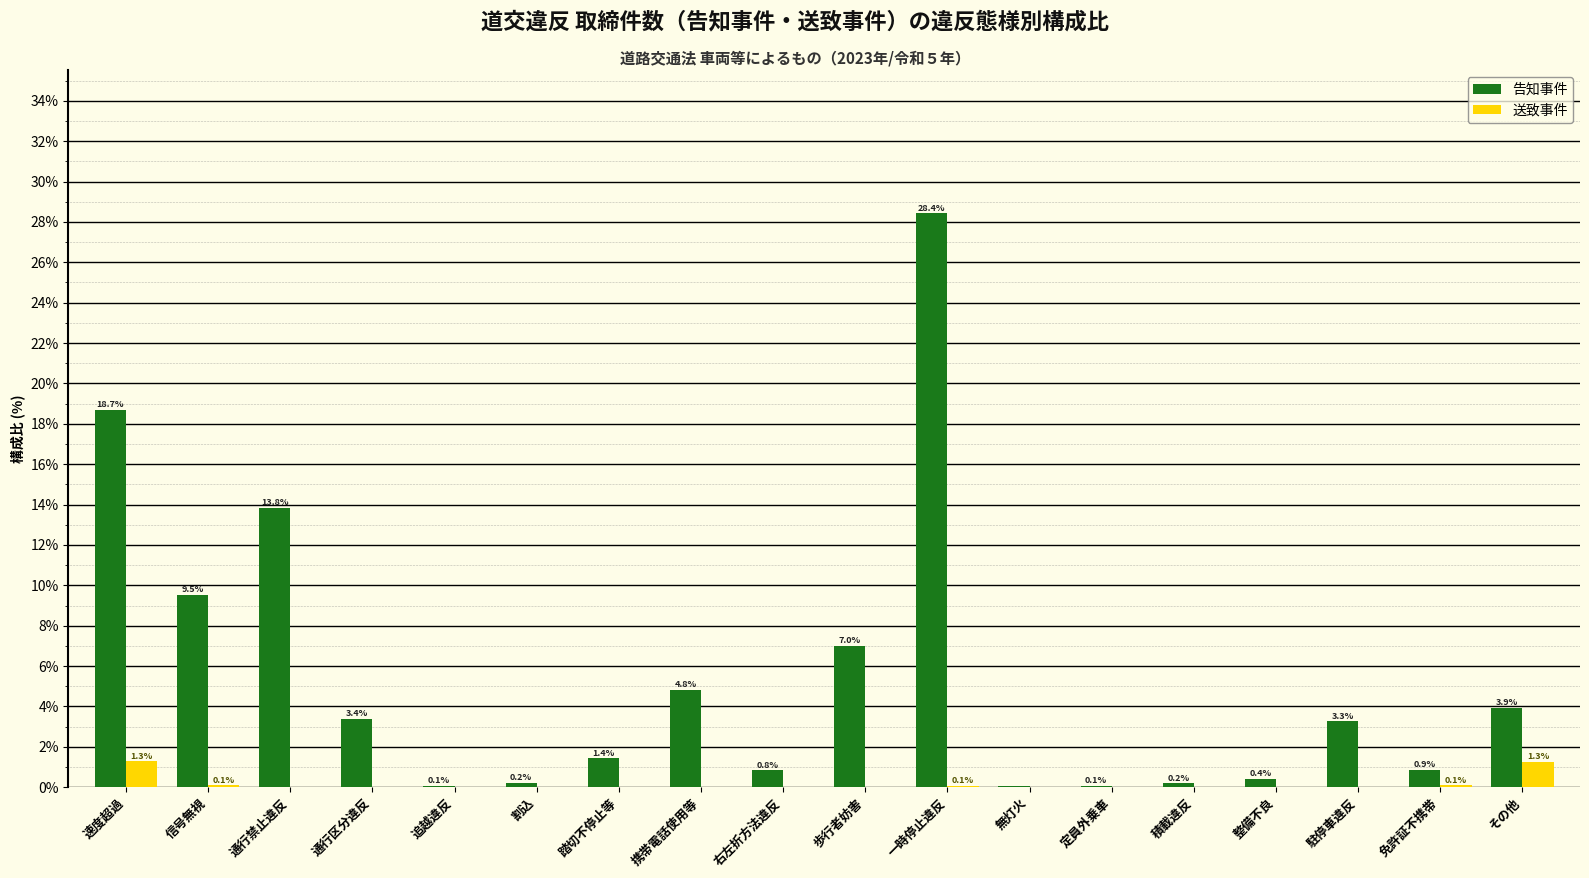

What is the approximate value of 送致事件 at 速度超過?

1.3